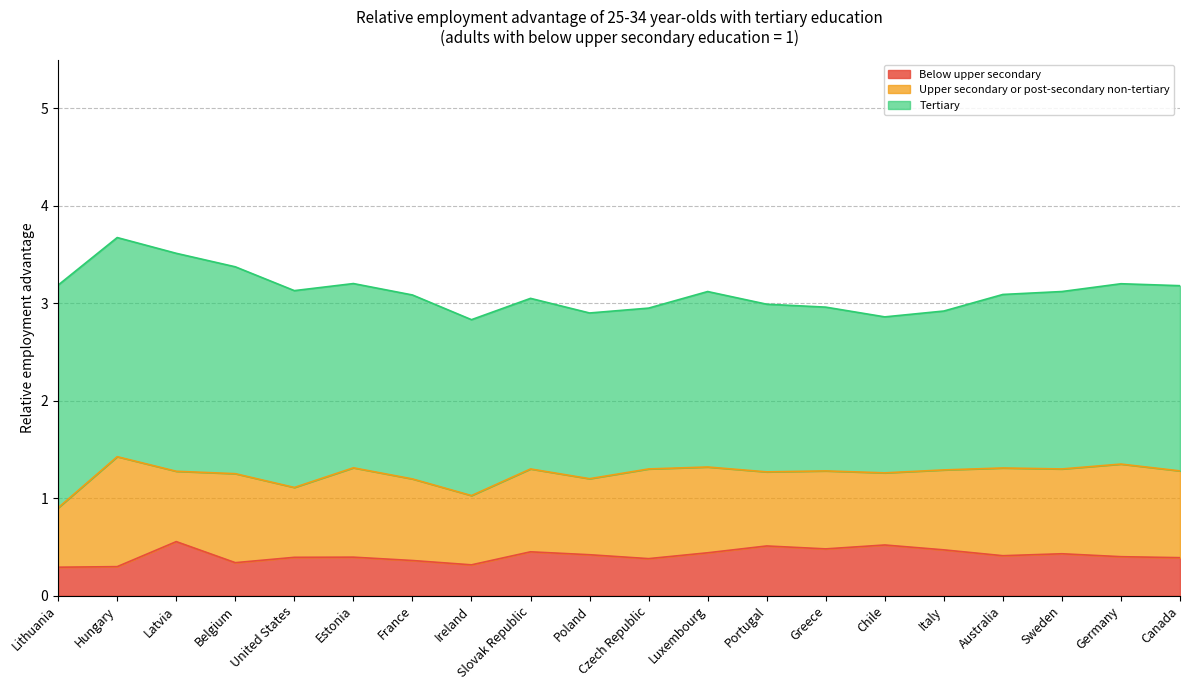

Which series has the largest total across all categories?

Tertiary